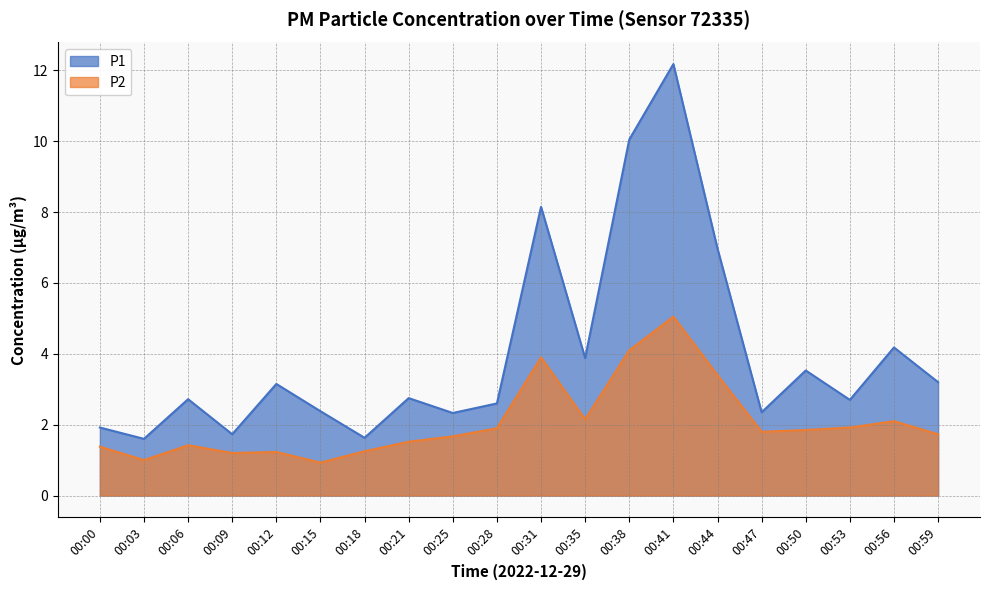

At 00:06, list the series in order from smallest to largest.

P2, P1